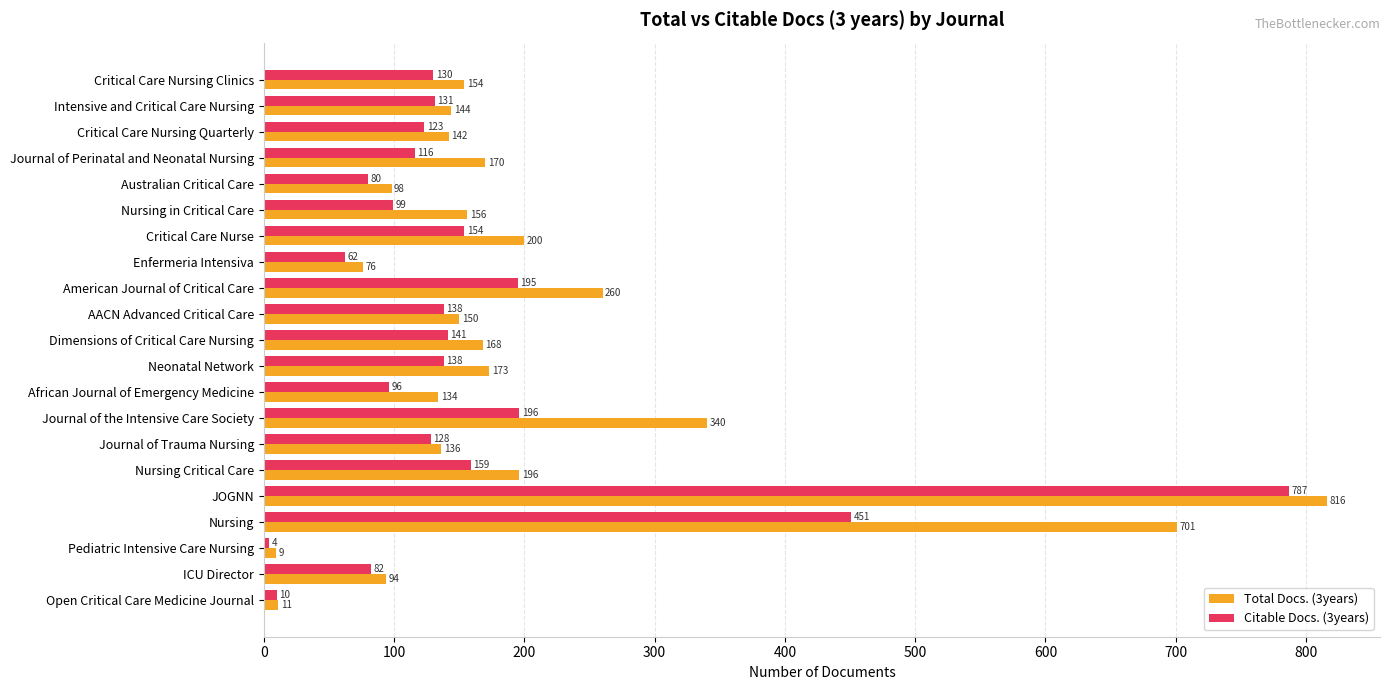

Read the Total Docs. (3years) value at Intensive and Critical Care Nursing.

144